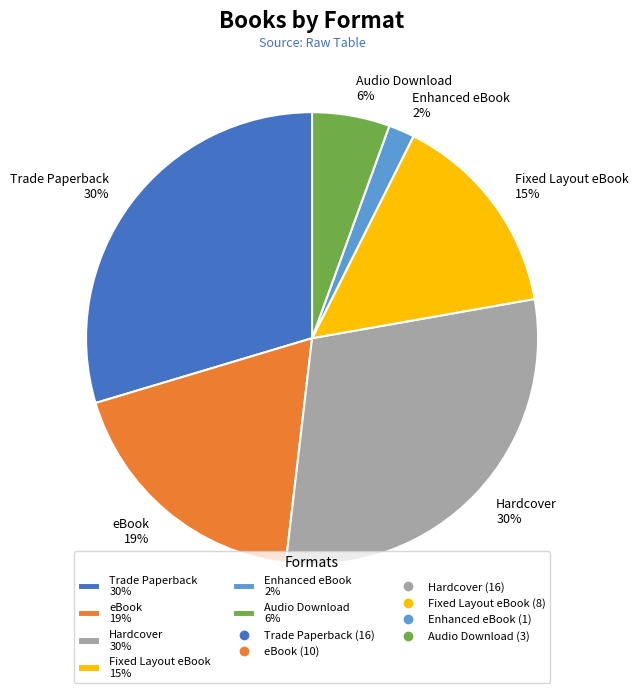

Combined, do Fixed Layout eBook 15% and eBook 19% account for over 50%?

No